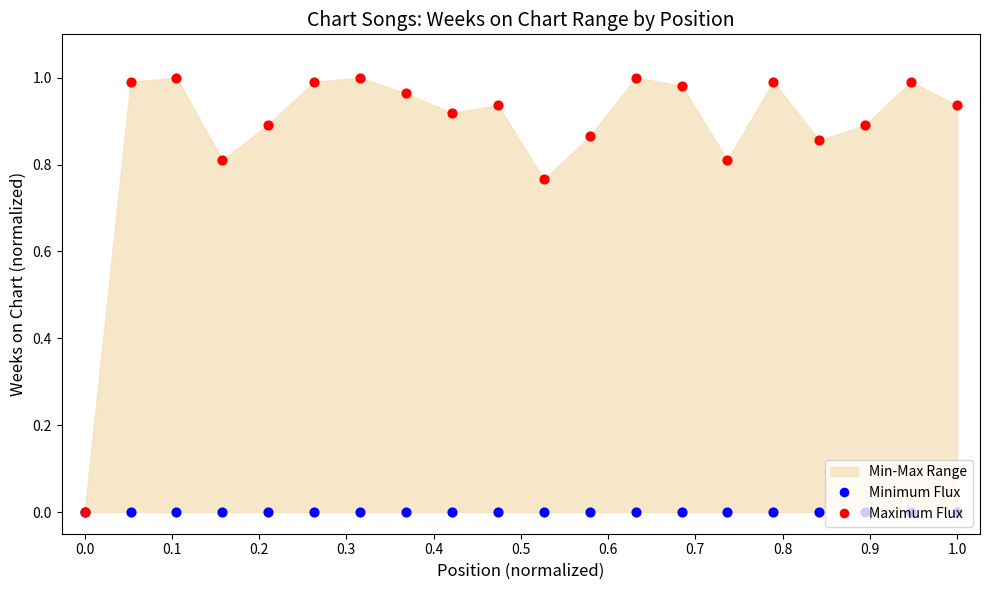

Which series has the largest total across all categories?

Maximum Flux